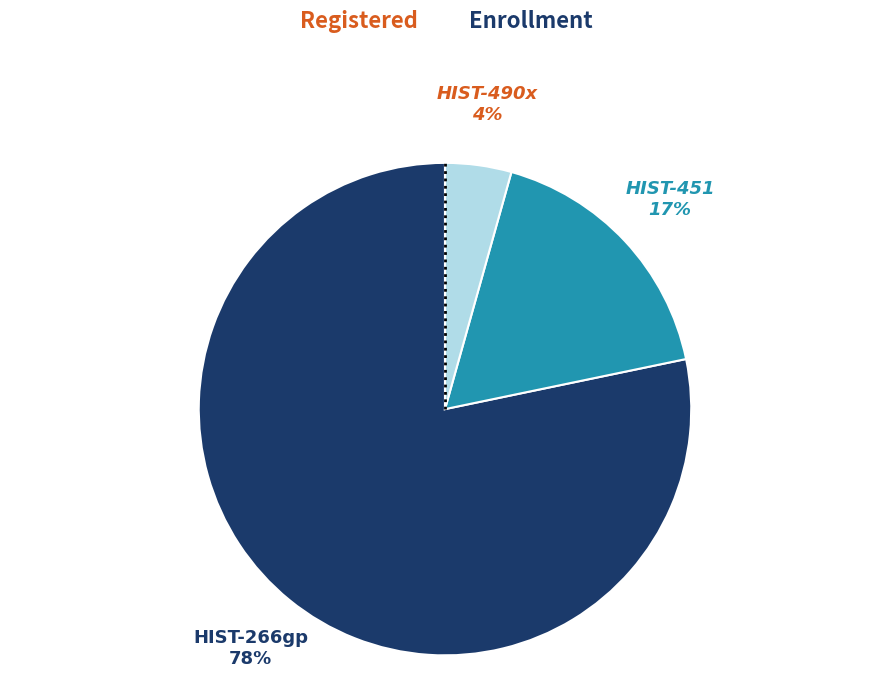

Is there any slice that represents more than half of the pie?

Yes